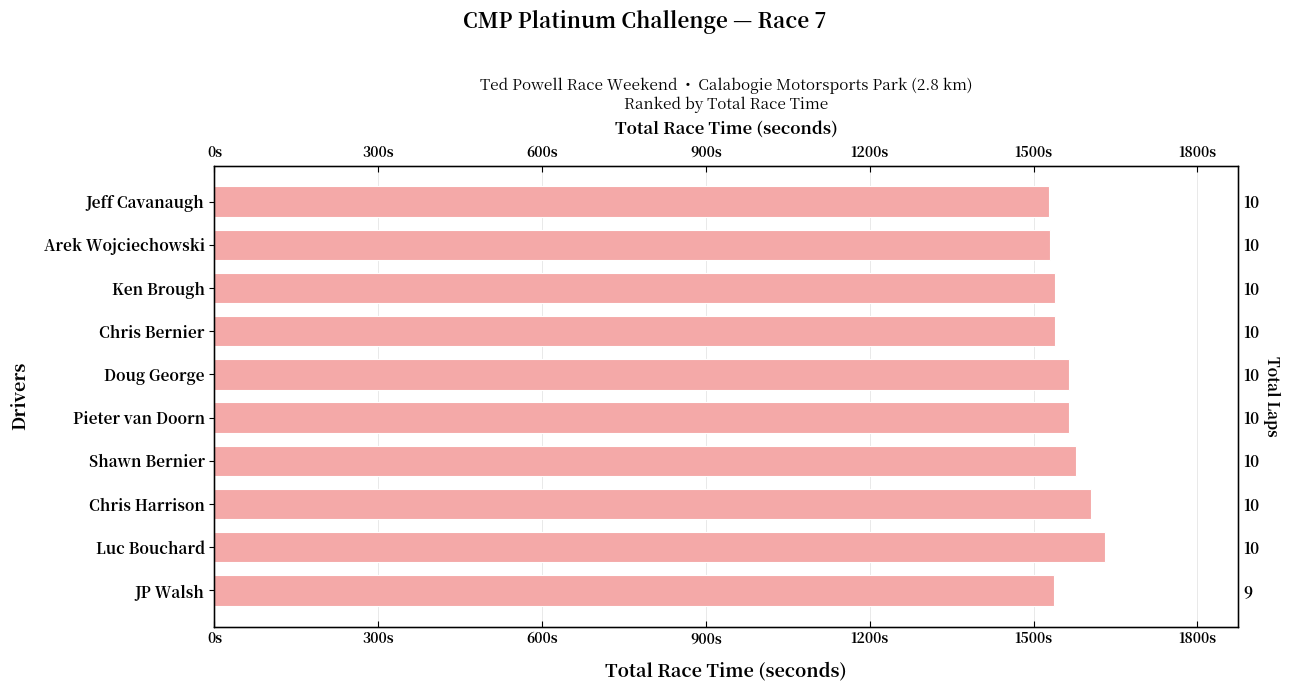

Count the number of data series in this chart.

1